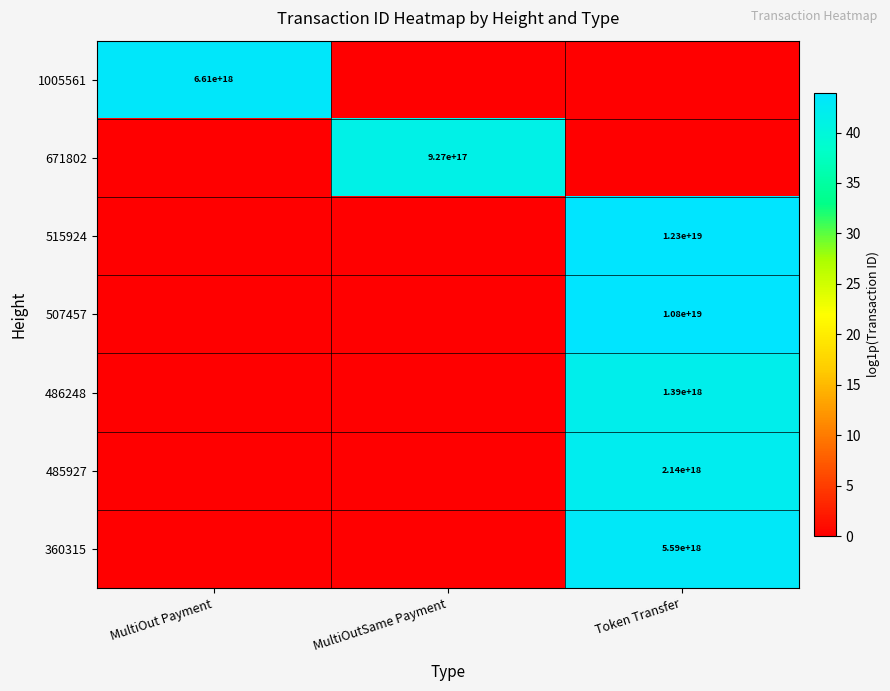

The 486248 series shows 1390000000000000000 at Token Transfer. True or false?

True